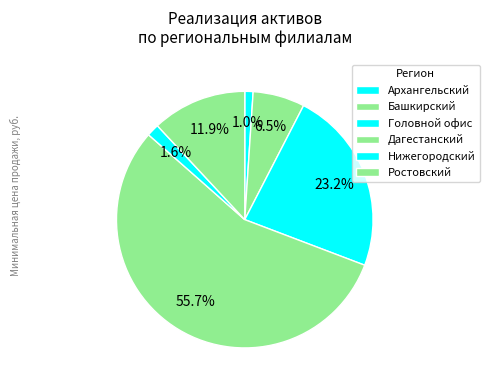

Count the number of slices in the pie.

6